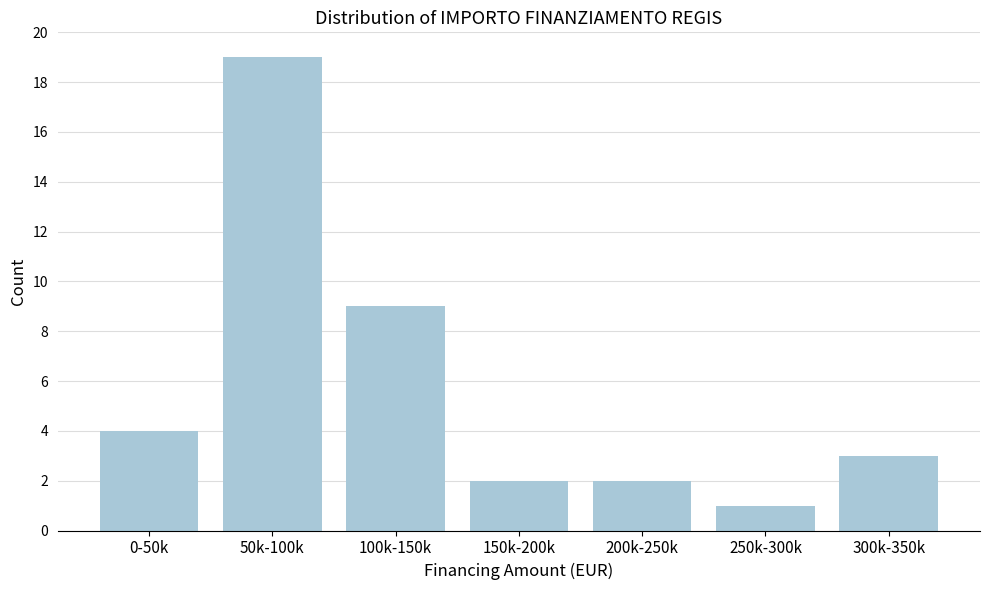

Reading left to right, list all the values displayed in this chart.

4	19	9	2	2	1	3